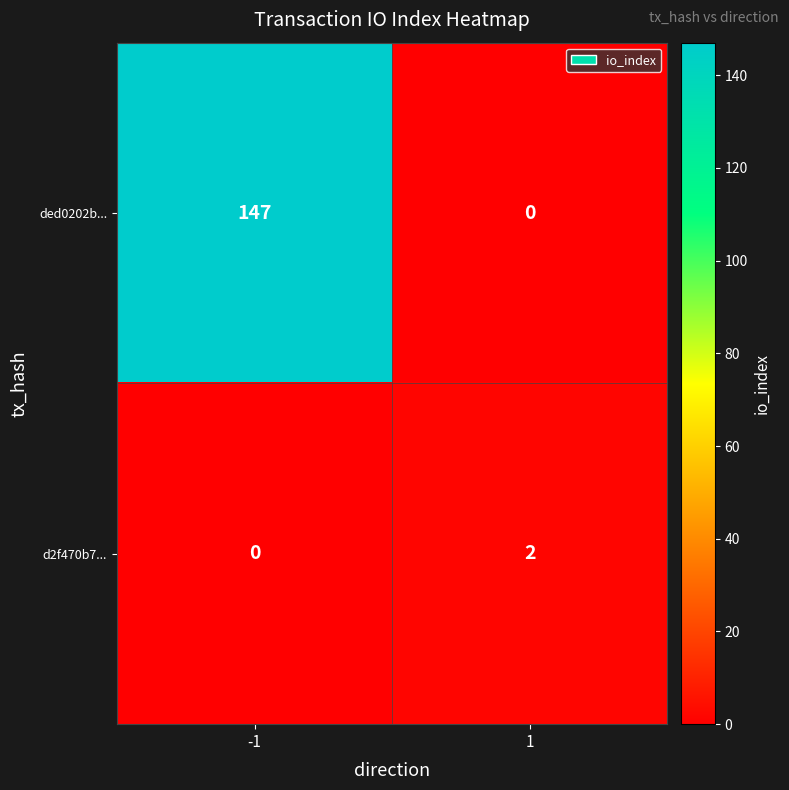

Between -1 and 1, which series saw the biggest shift?

ded0202b...